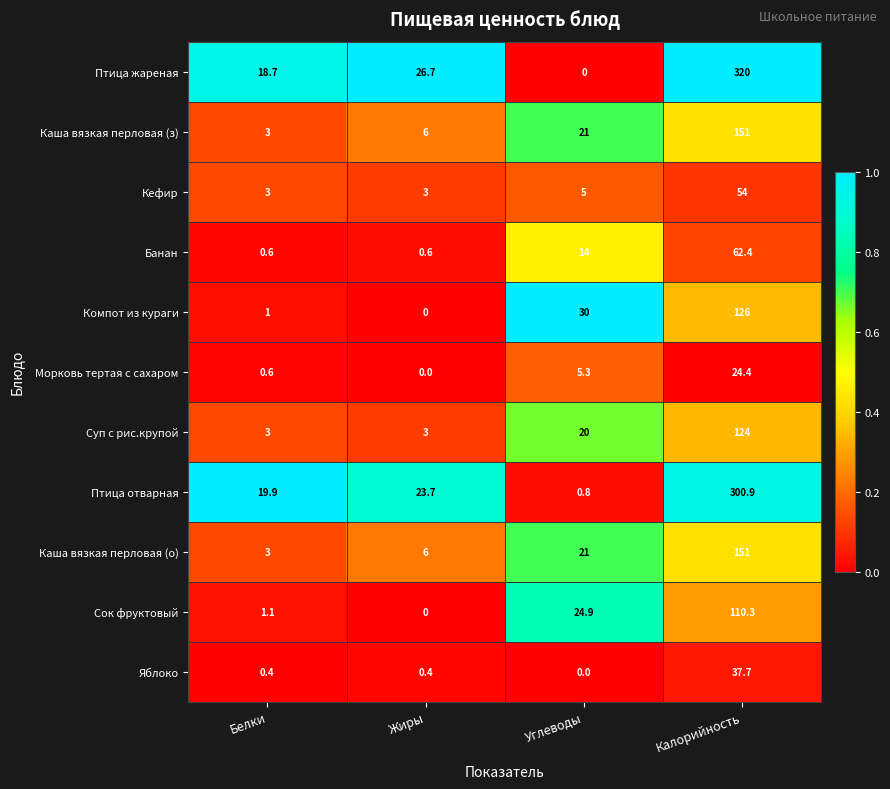

At which category is the sum across all series the highest?

Калорийность